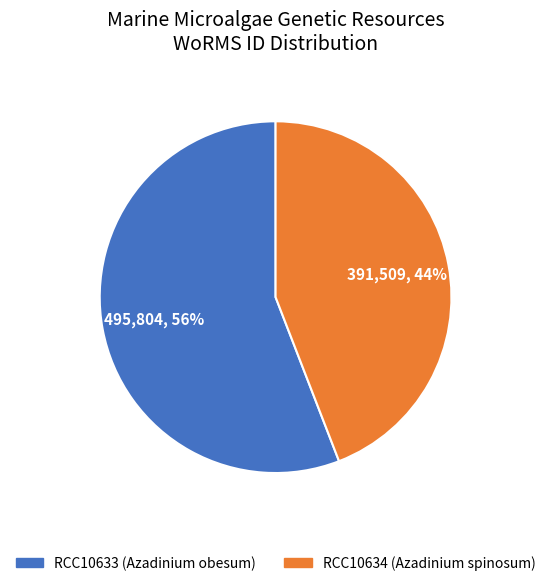

Which category has the smallest portion of the pie?

RCC10634 (Azadinium spinosum)